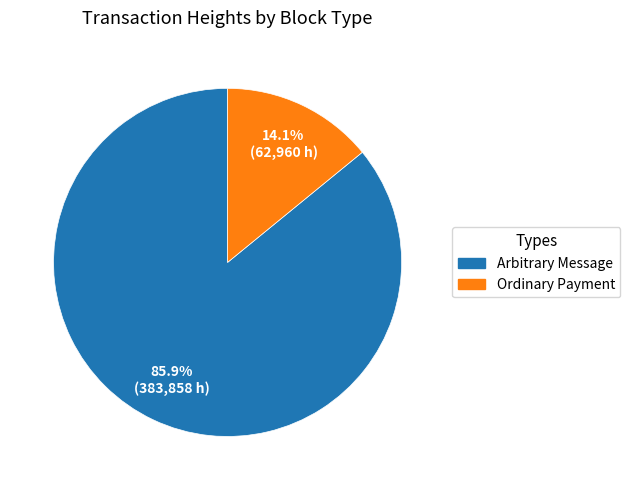

Between Arbitrary Message and Ordinary Payment, which is larger?

Arbitrary Message